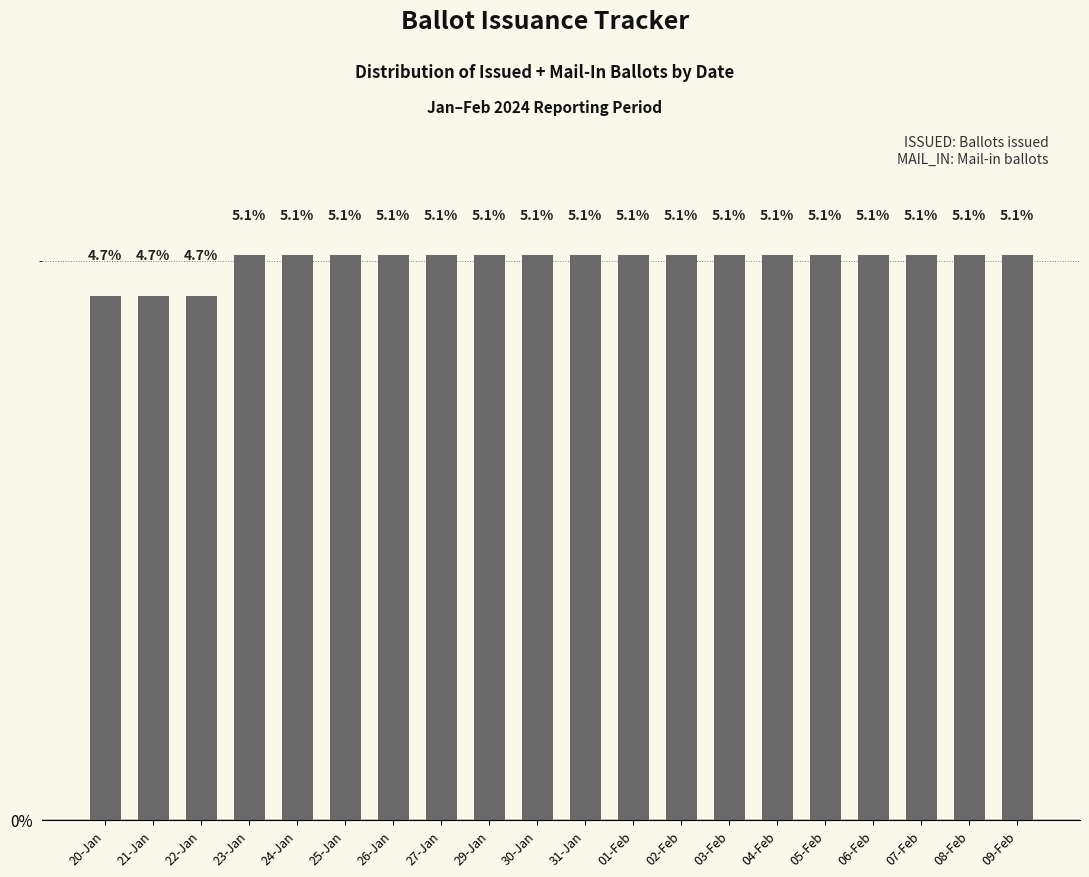

What is the minimum value shown in the chart?

4.7